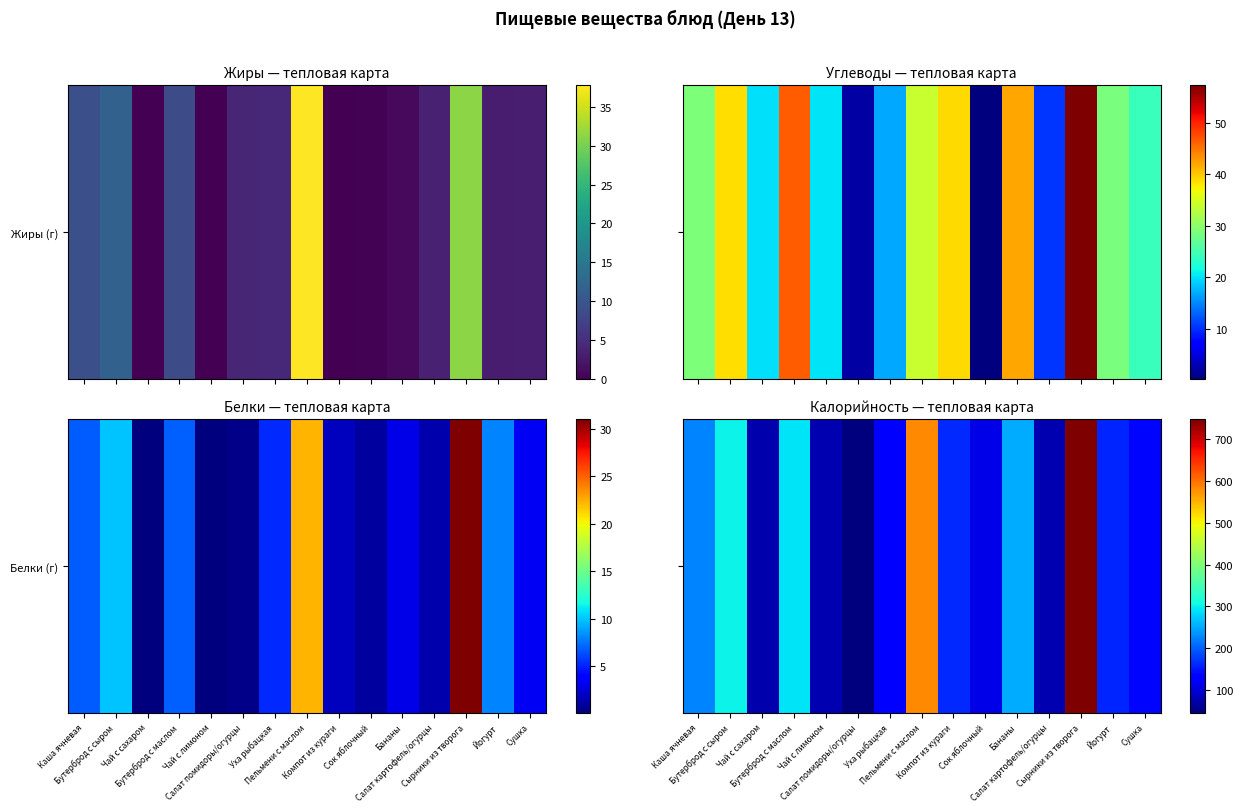

Rank the categories by value from lowest to highest.

Салат помидоры/огурцы, Чай с сахаром, Салат картофель/огурцы, Чай с лимоном, Сок яблочный, Уха рыбацкая, Сушка, Йогурт, Компот из кураги, Каша ячневая, Бананы, Бутерброд с маслом, Бутерброд с сыром, Пельмени с маслом, Сырники из творога